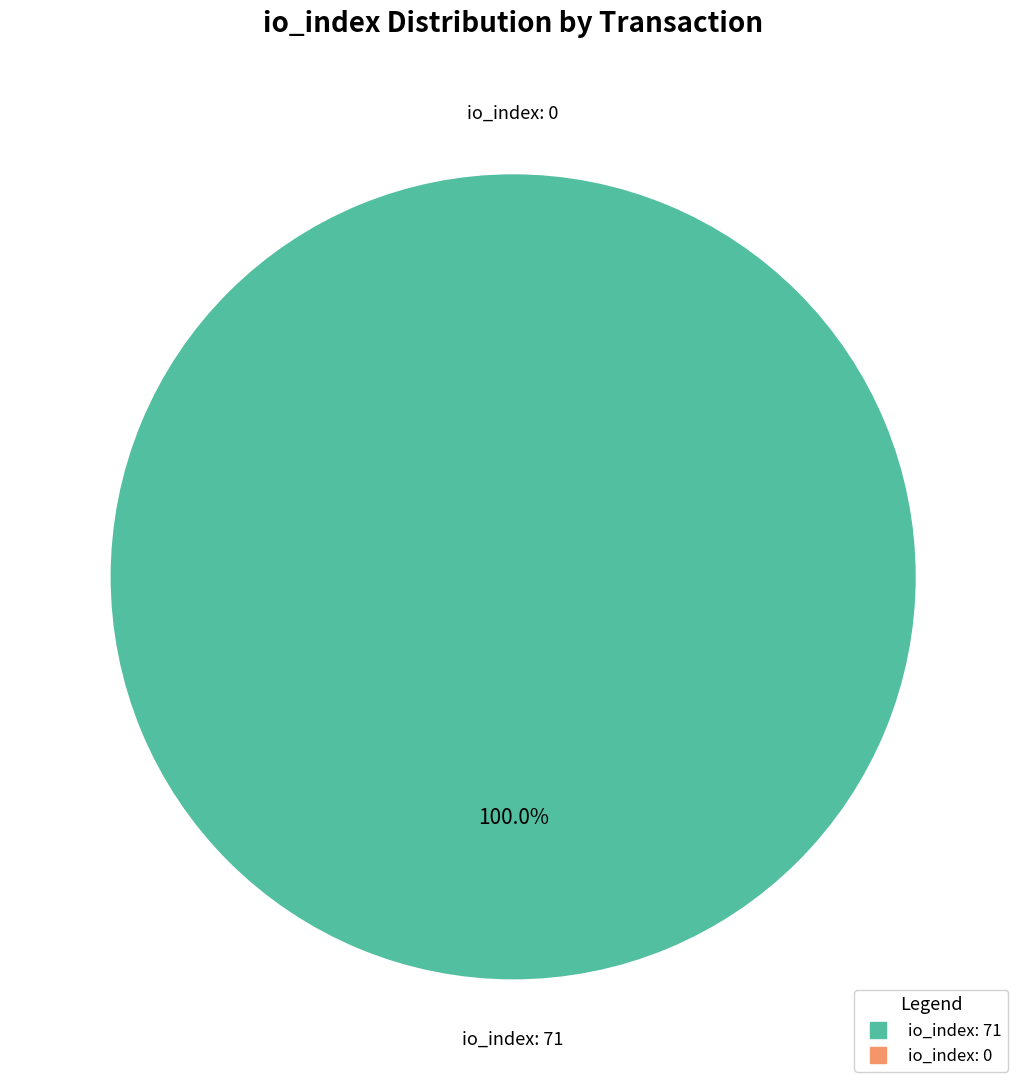

Between tx_index_71 and tx_index_0, which is larger?

tx_index_71